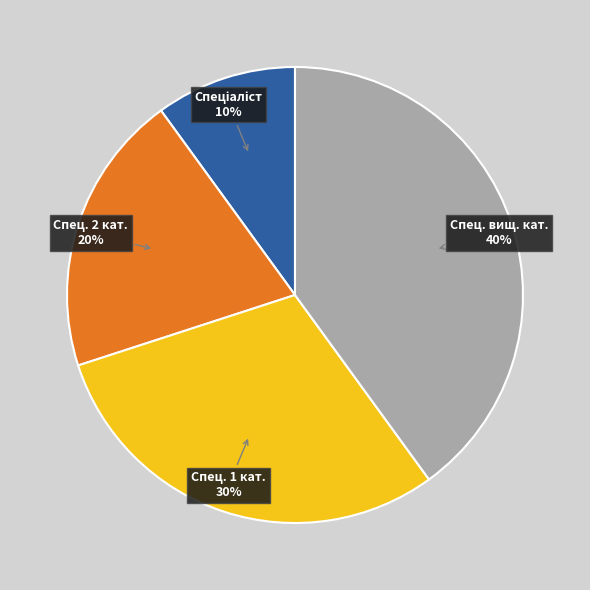

To the nearest percent, what is the difference between the largest and smallest slice percentages?

30%